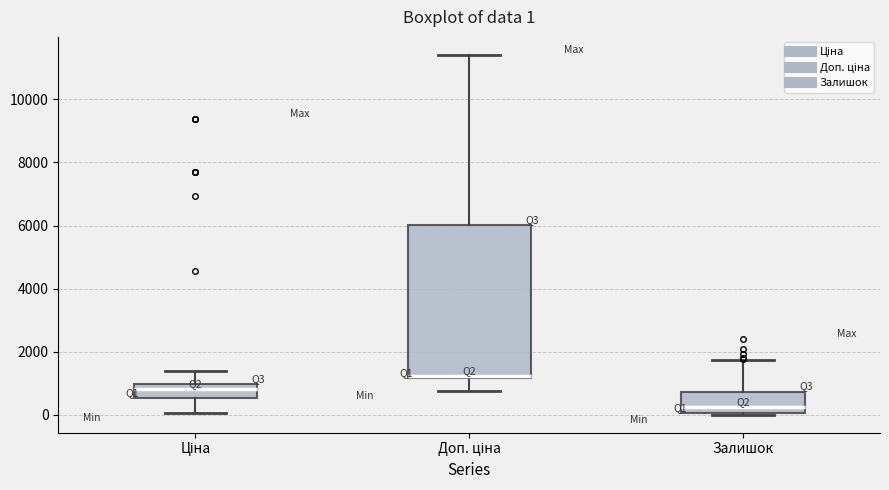

Which box's median line is the highest?

Доп. ціна